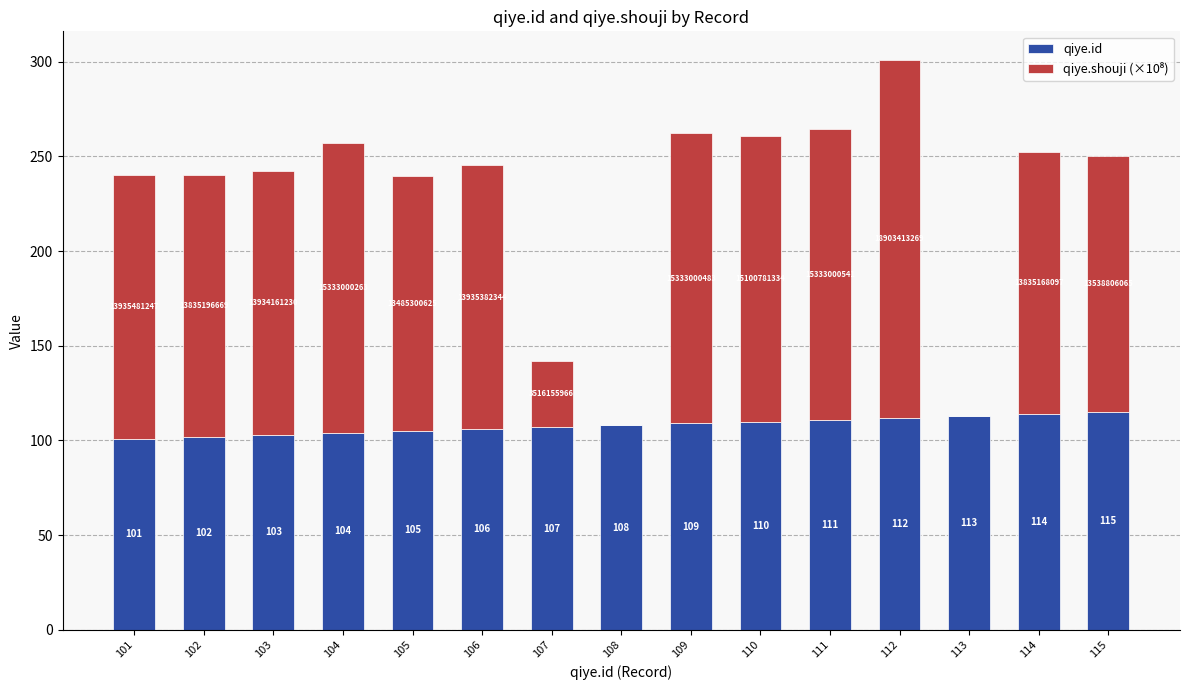

What is the sum of all qiye.id values?

1620.0